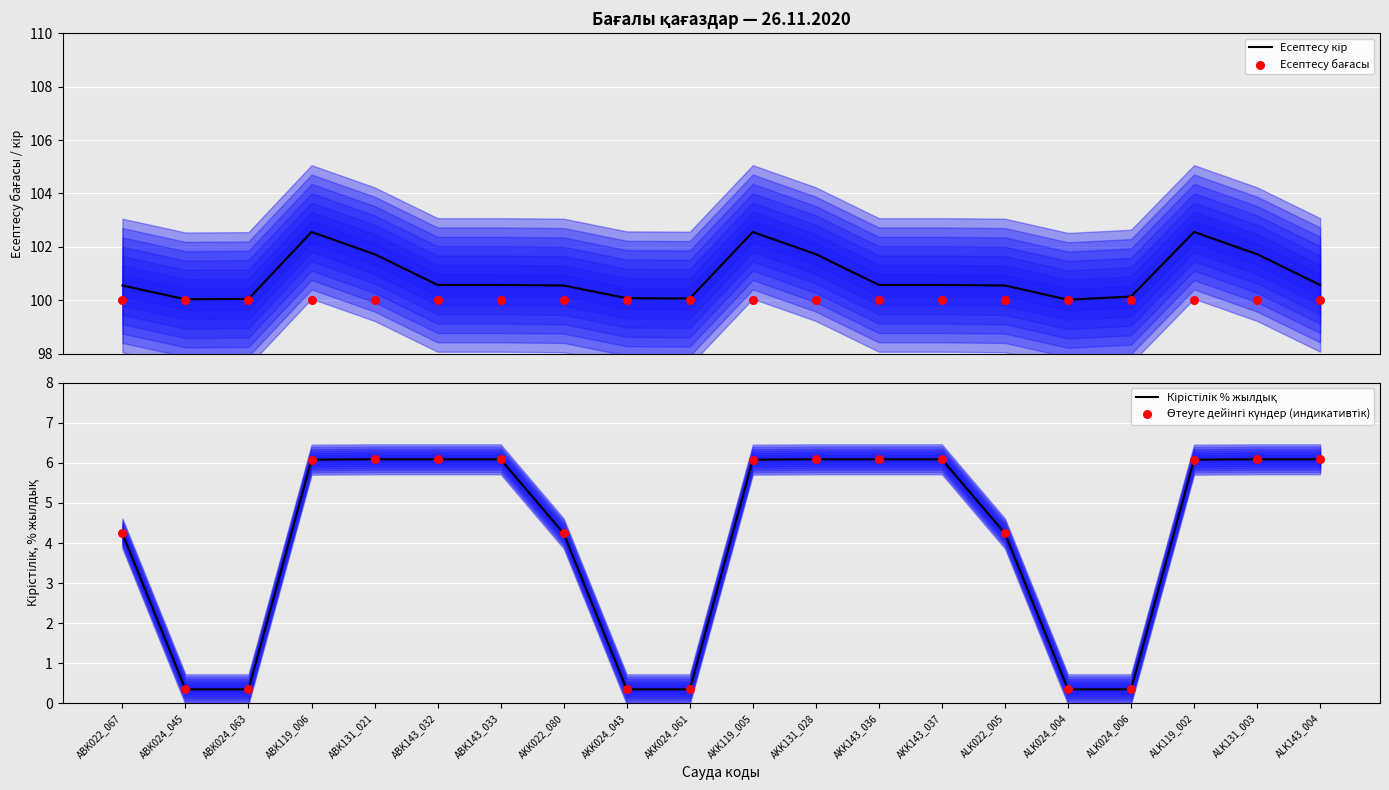

Which series has the largest total across all categories?

Есептесу кір